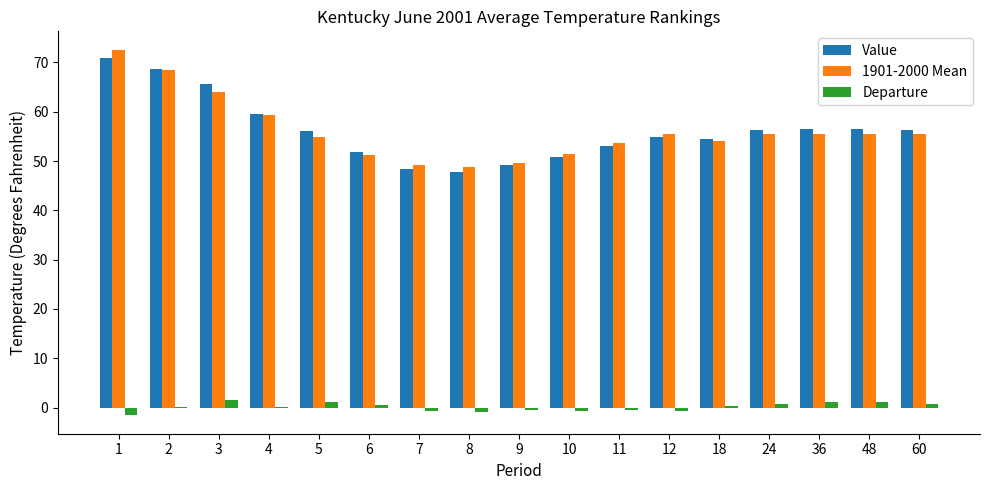

Is the value of Departure at 10 greater than the value of Value at 60?

No